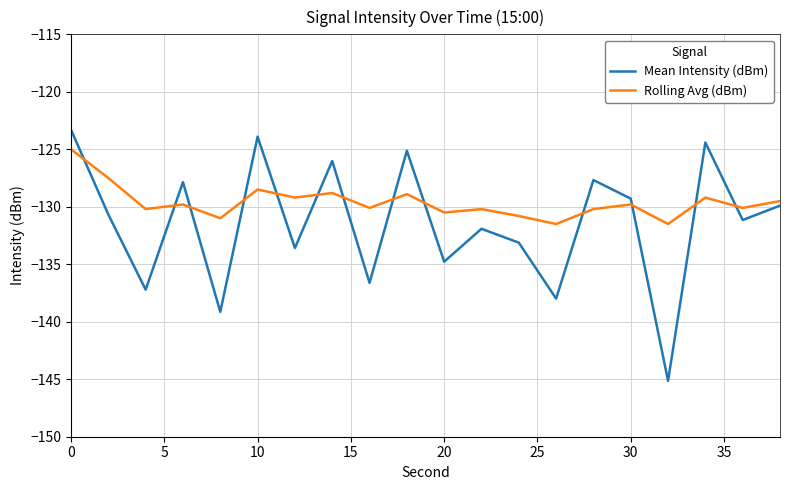

Which series has the largest total across all categories?

Rolling Avg (dBm)